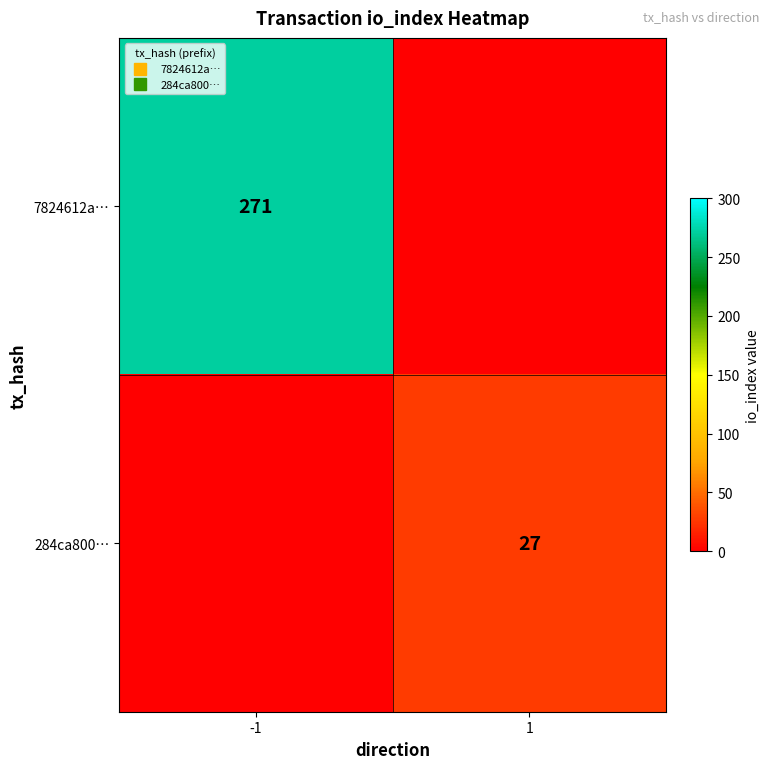

Is the value of 284ca800… at -1 greater than the value of 7824612a… at 1?

No